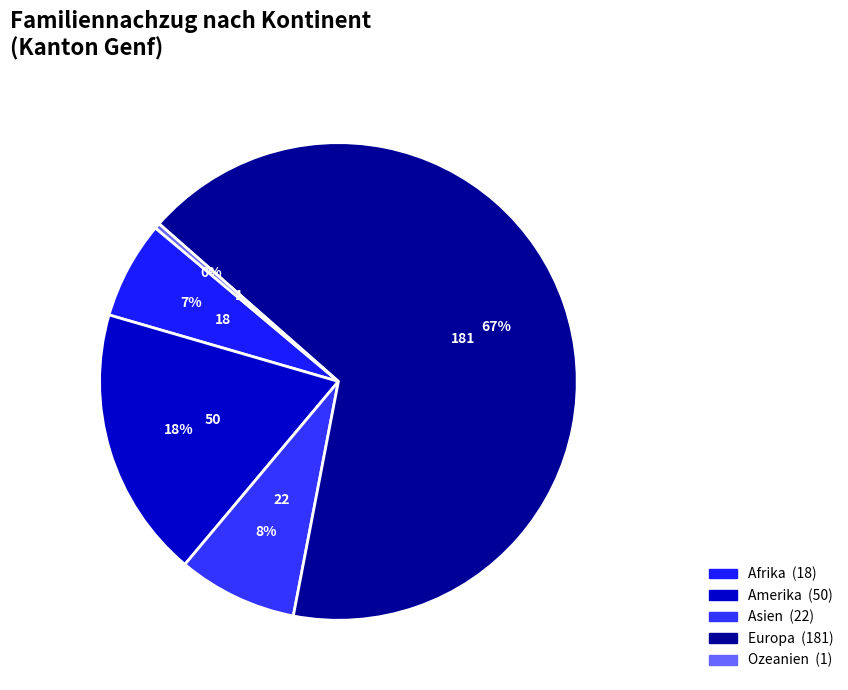

Between Afrika and Europa, which is larger?

Europa